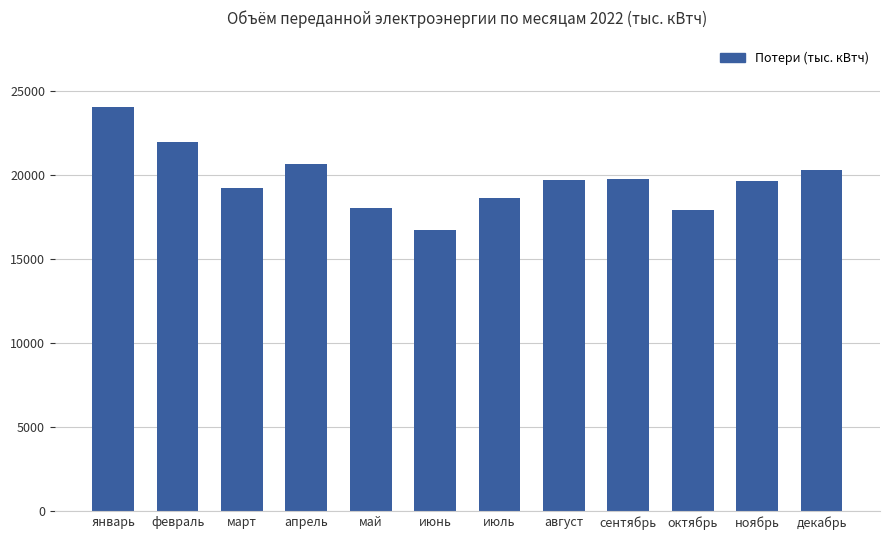

What is the difference between the values at сентябрь and август?

70.2